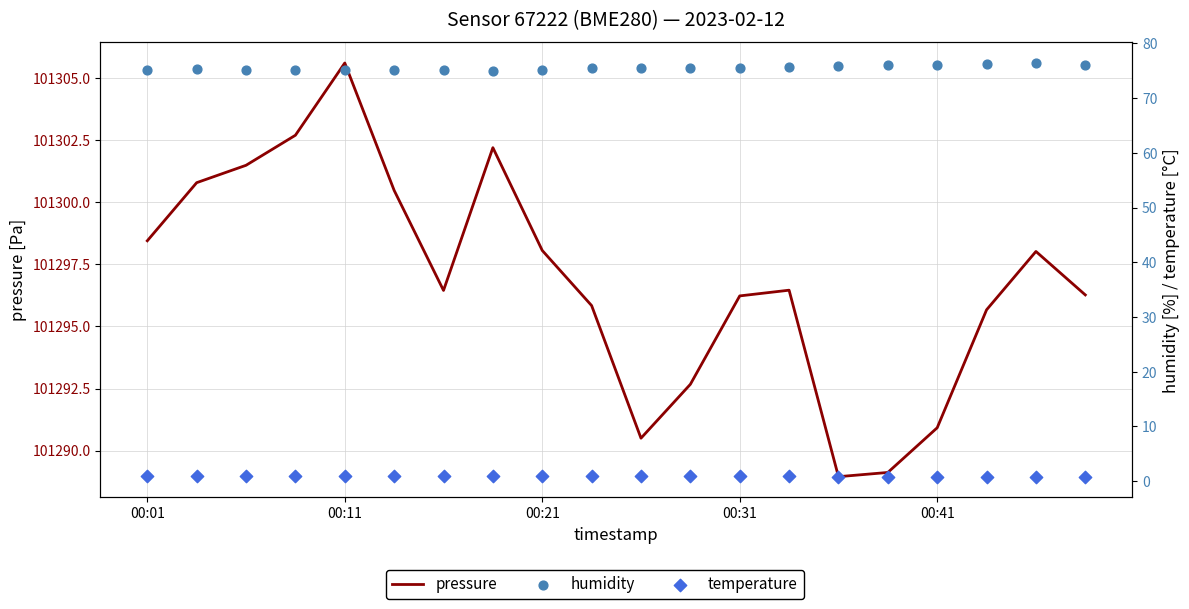

At how many categories does at least one series exceed 35991?

20